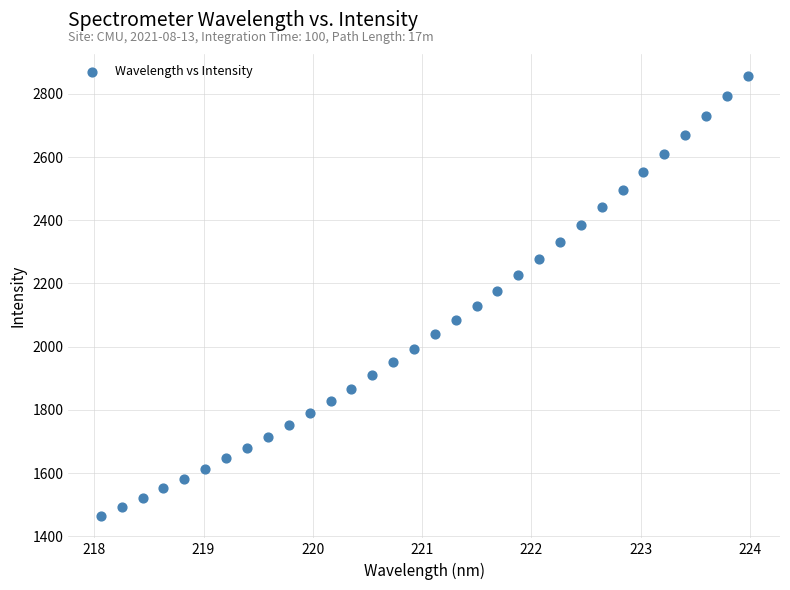

What is the range of X values (max minus min)?

5.9